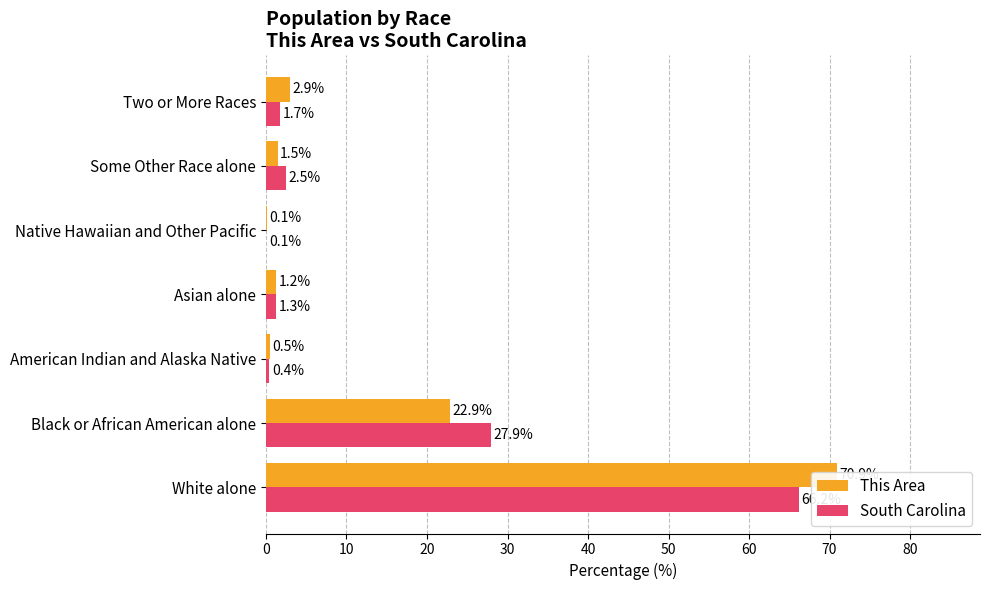

True or false: South Carolina has a value of 0.2 at American Indian and Alaska Native.

False